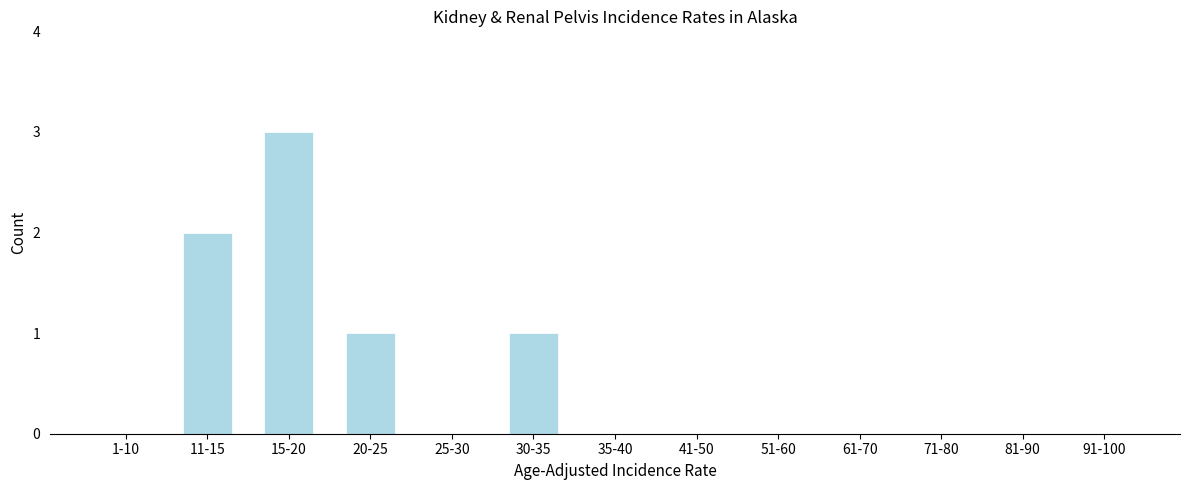

Reading right to left, what are all the values shown in this chart?

91-100=0	81-90=0	71-80=0	61-70=0	51-60=0	41-50=0	35-40=0	30-35=1	25-30=0	20-25=1	15-20=3	11-15=2	1-10=0